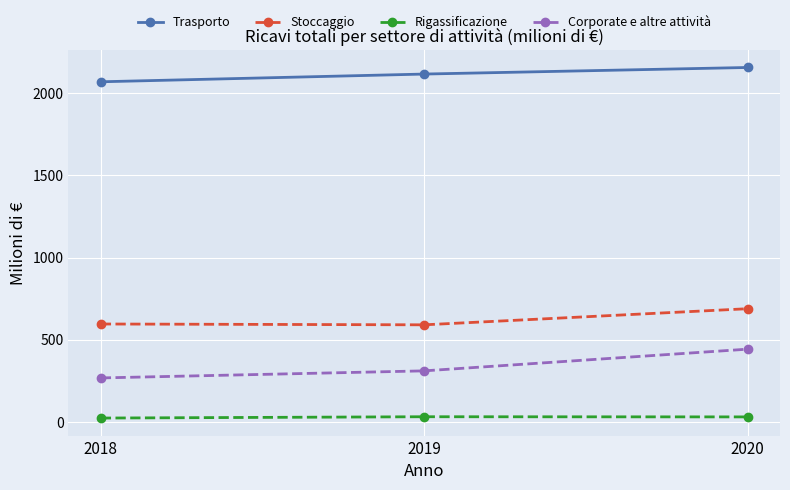

How many data points in Stoccaggio are less than 596?

1